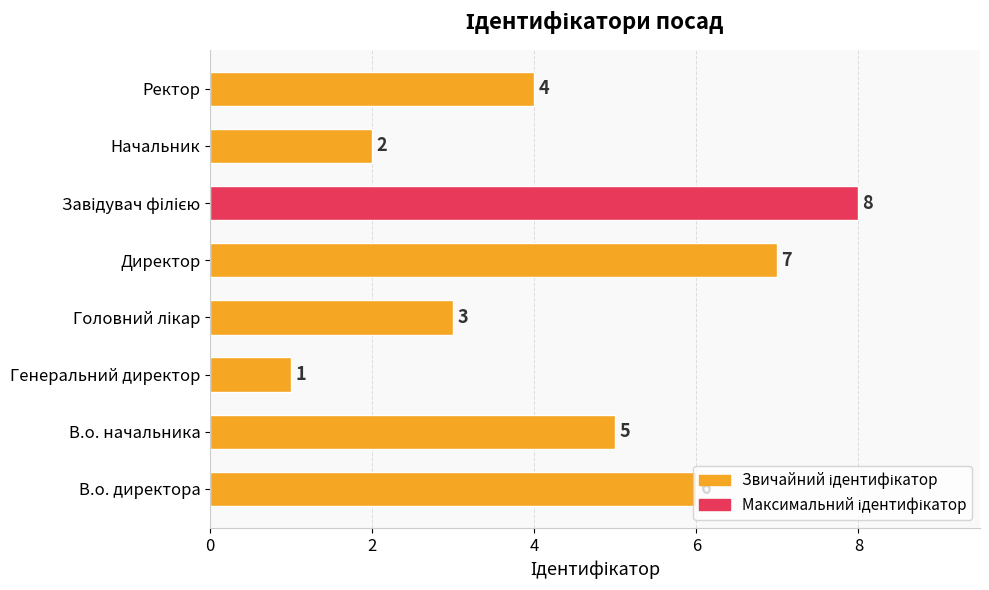

True or false: the data shows 5 at В.о. начальника.

True